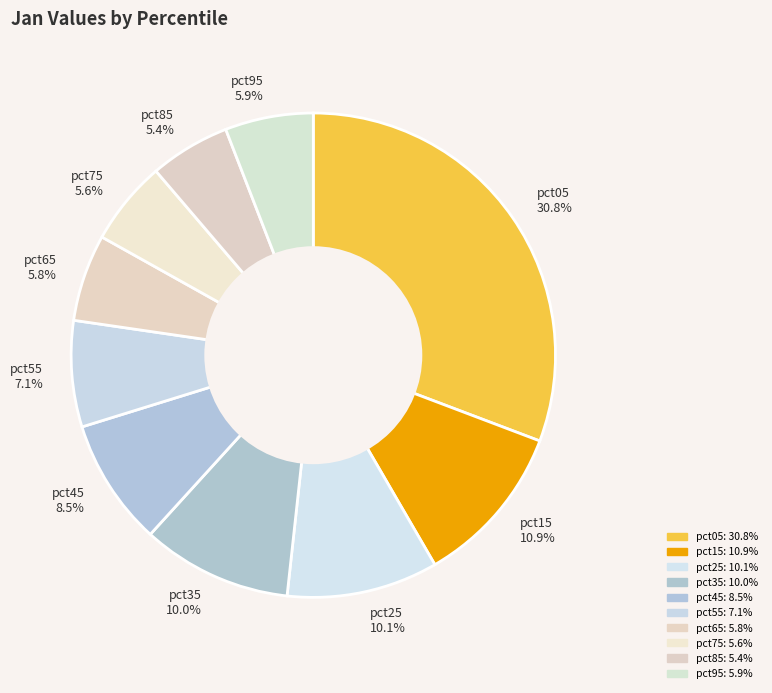

To the nearest percent, what portion does pct75 represent?

6%